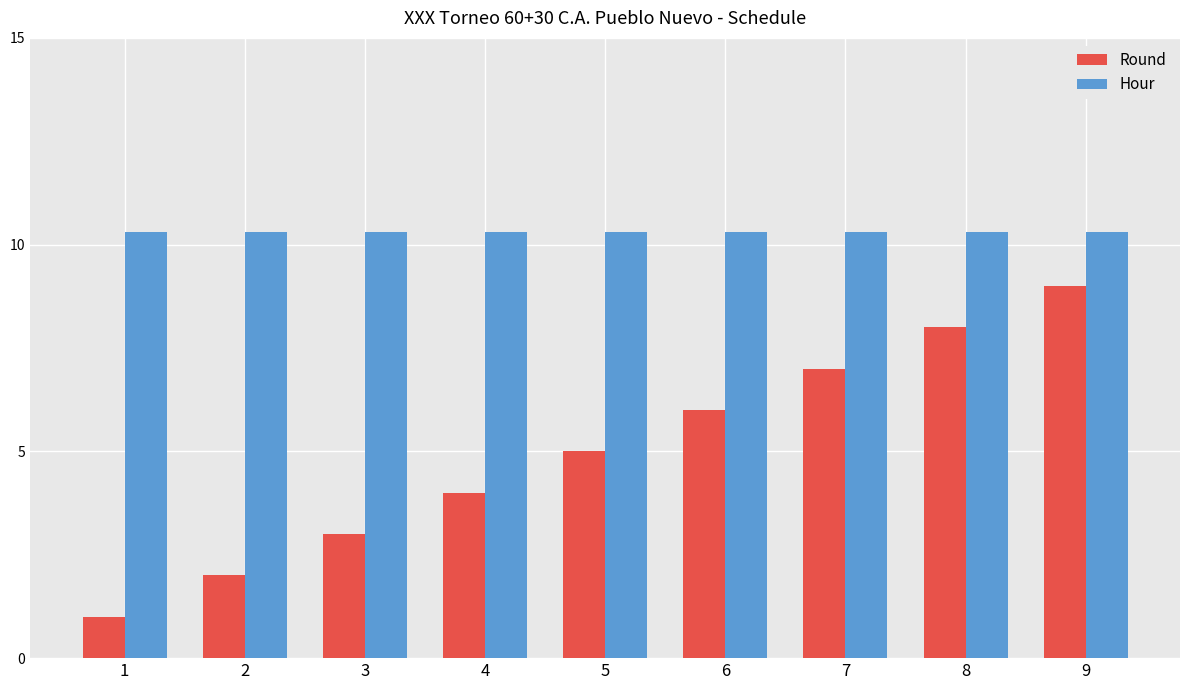

Is it true that Round equals 4.0 at 4?

True